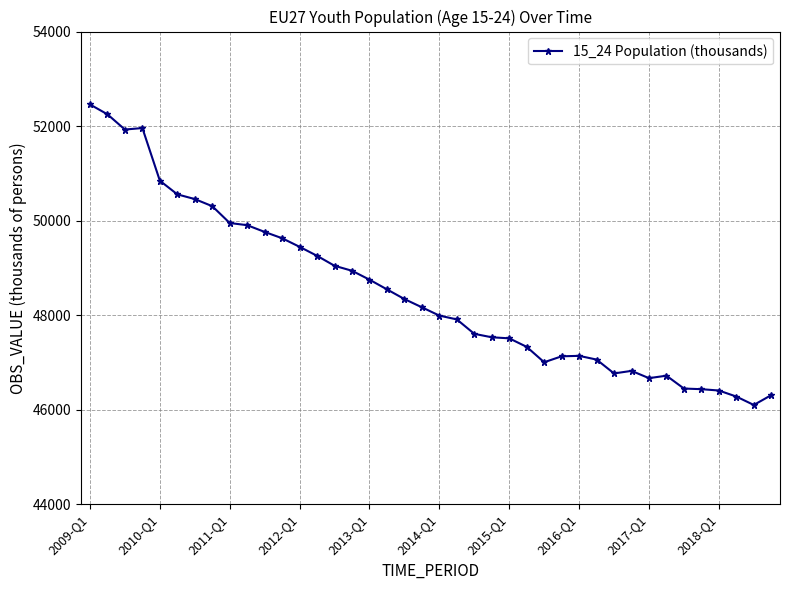

What is the sum of all values?

1939601.3